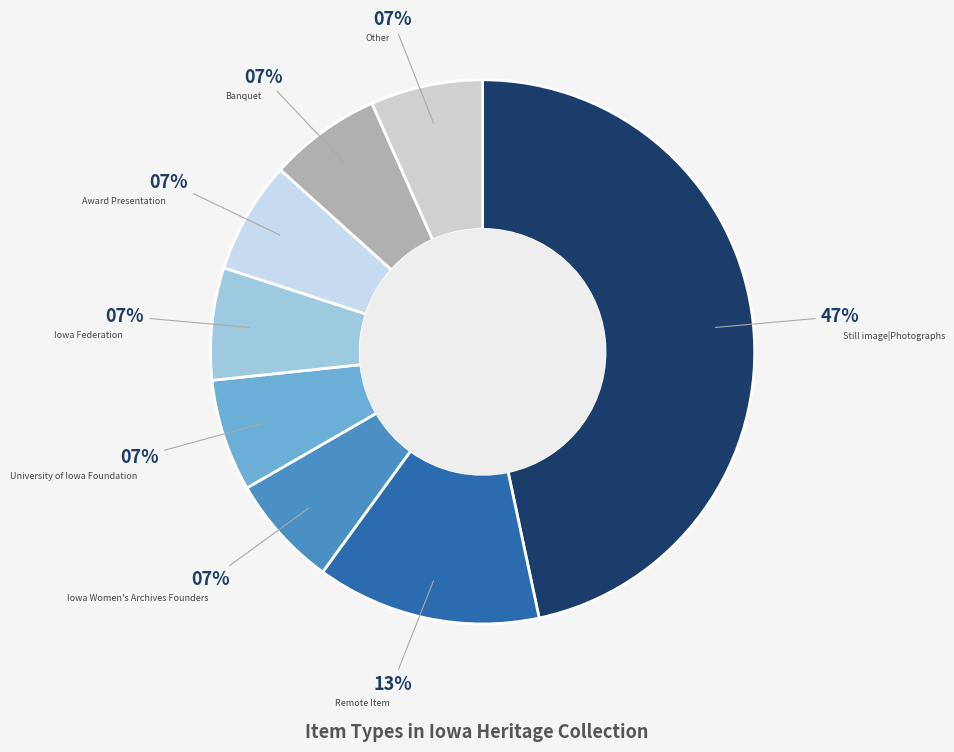

Count the number of slices in the pie.

8